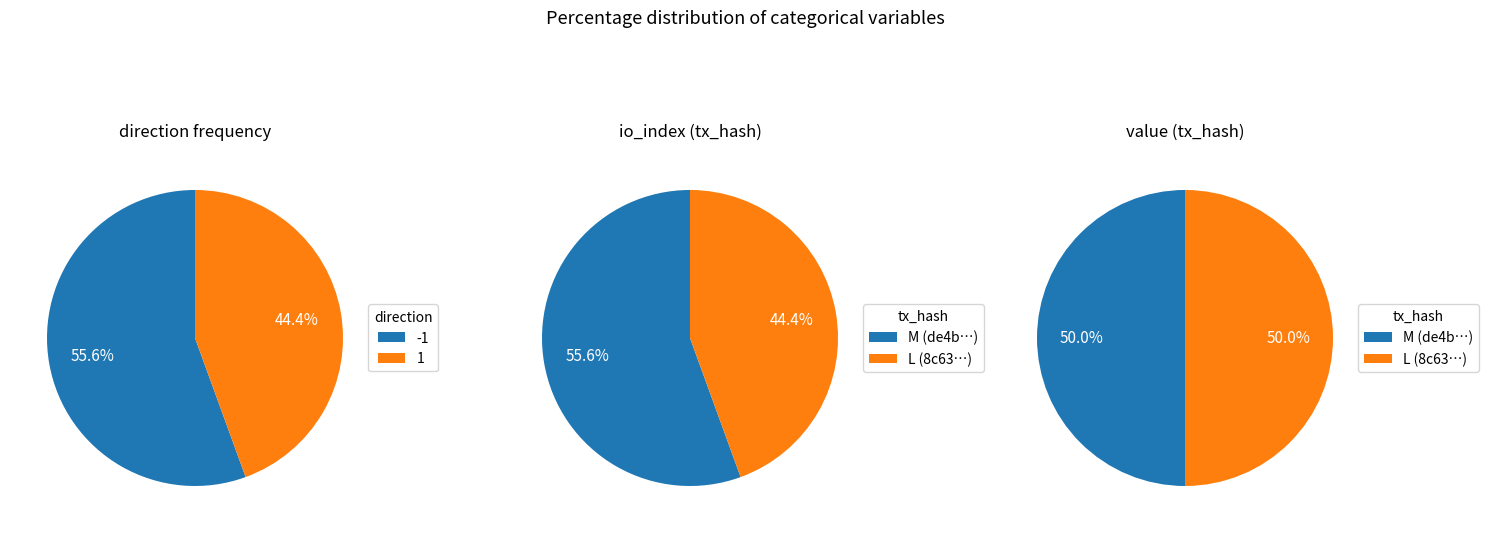

Which series has the largest range (max minus min)?

direction